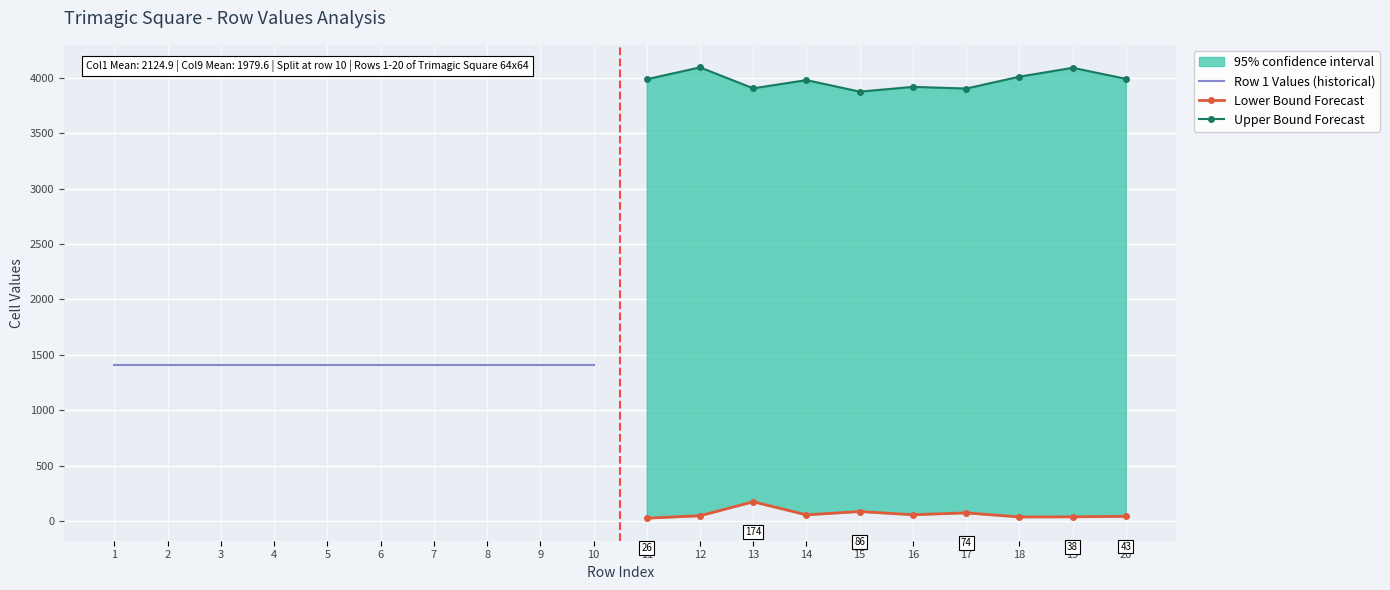

True or false: Upper Bound Forecast and Row 1 Values (historical) cross at least once.

False